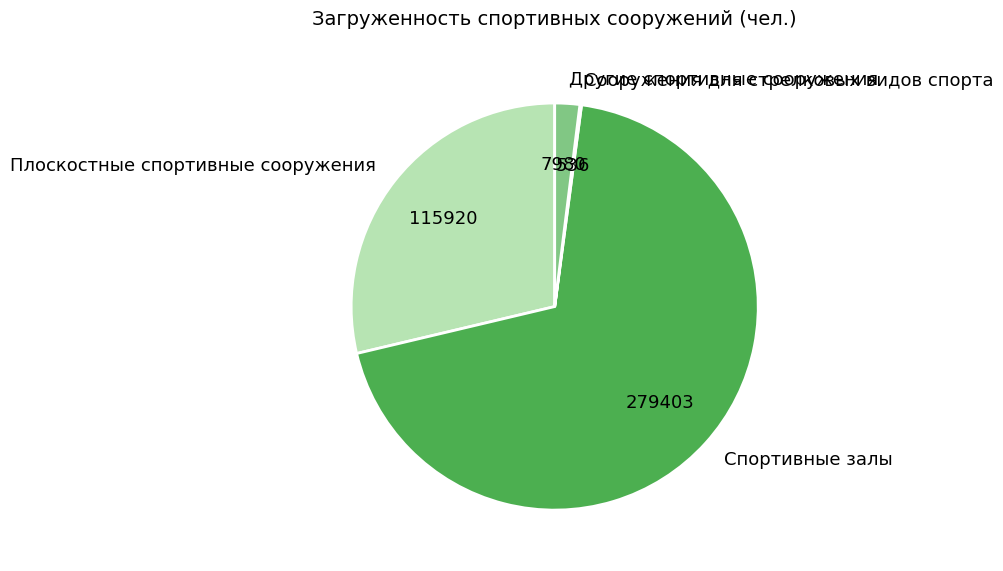

What is the ratio of the value at Плоскостные спортивные сооружения to the value at Спортивные залы?

0.4